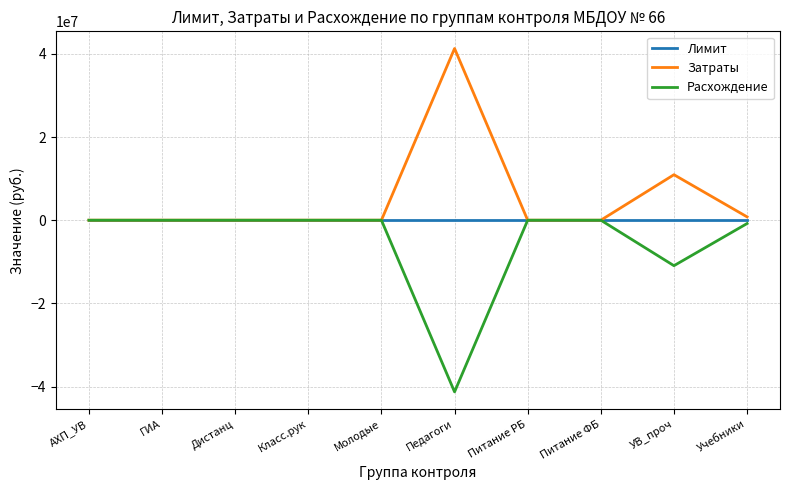

Rank the series by their average value, from highest to lowest.

Затраты, Лимит, Расхождение